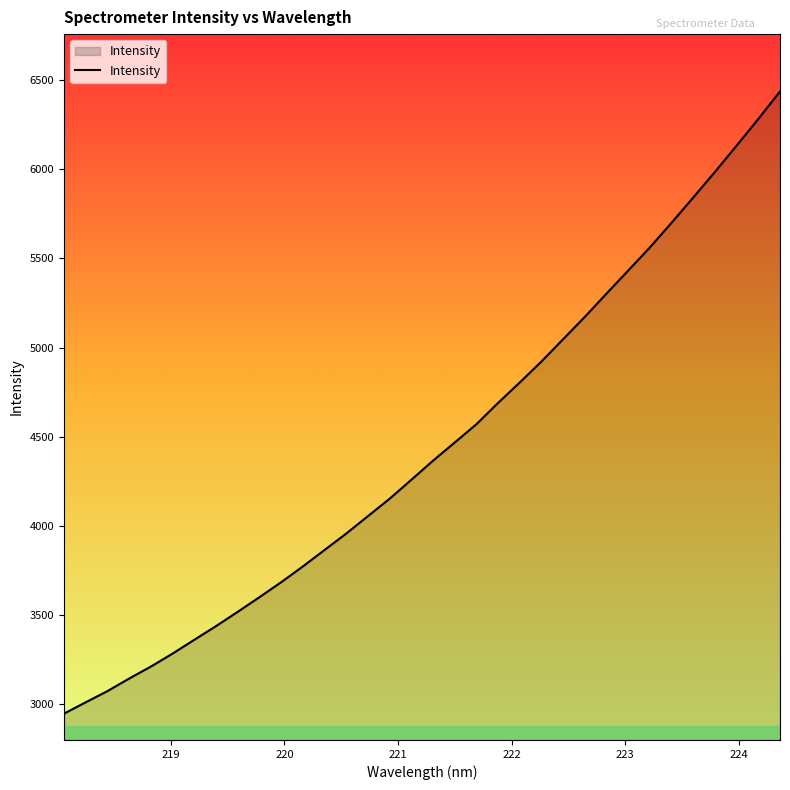

What is the difference between the maximum and minimum values?

3489.3